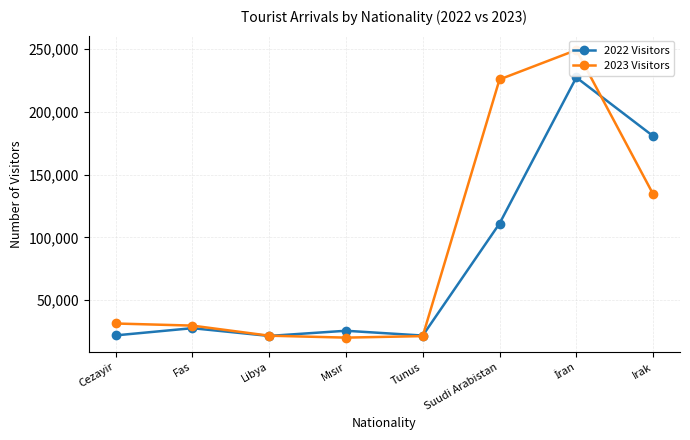

Where is 2023 Visitors nearest to the value 134696?

Irak